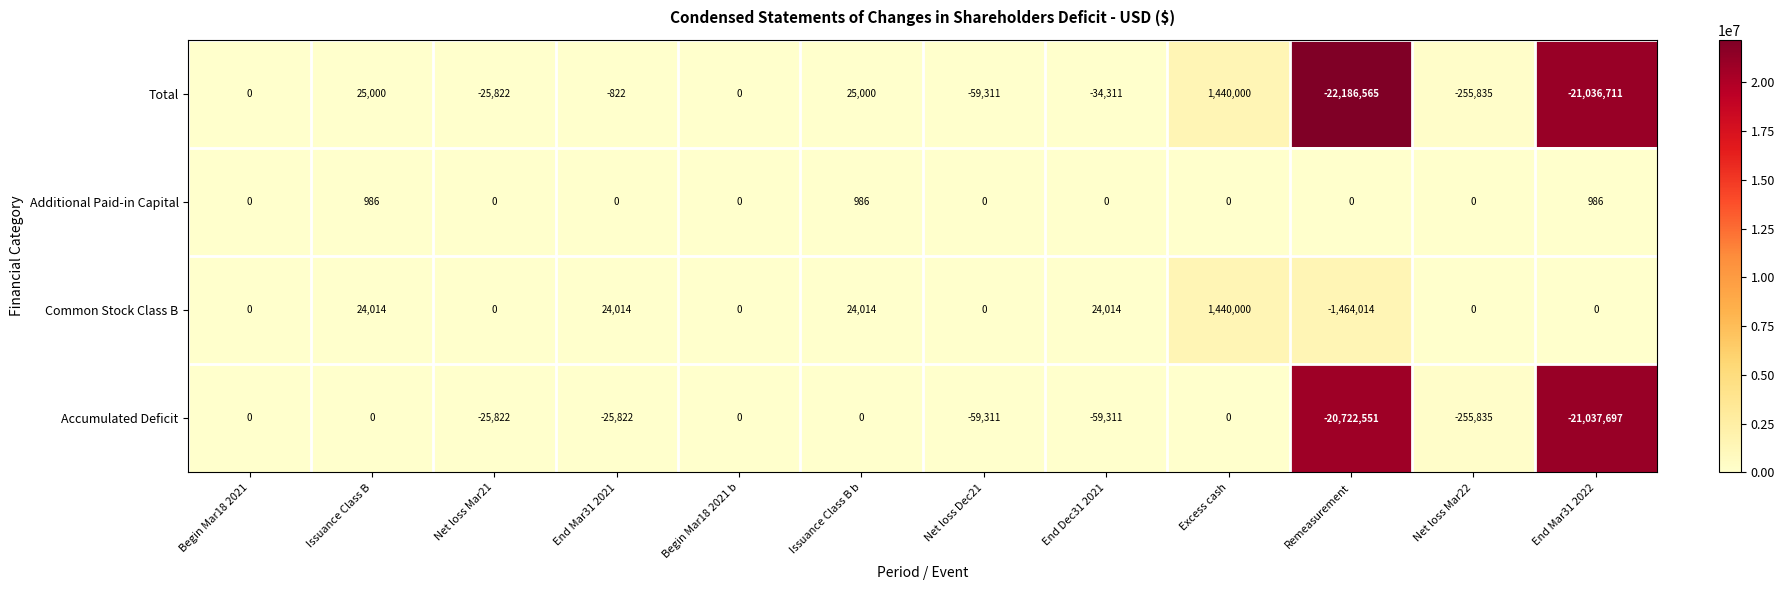

At which category is the sum across all series the highest?

Excess cash